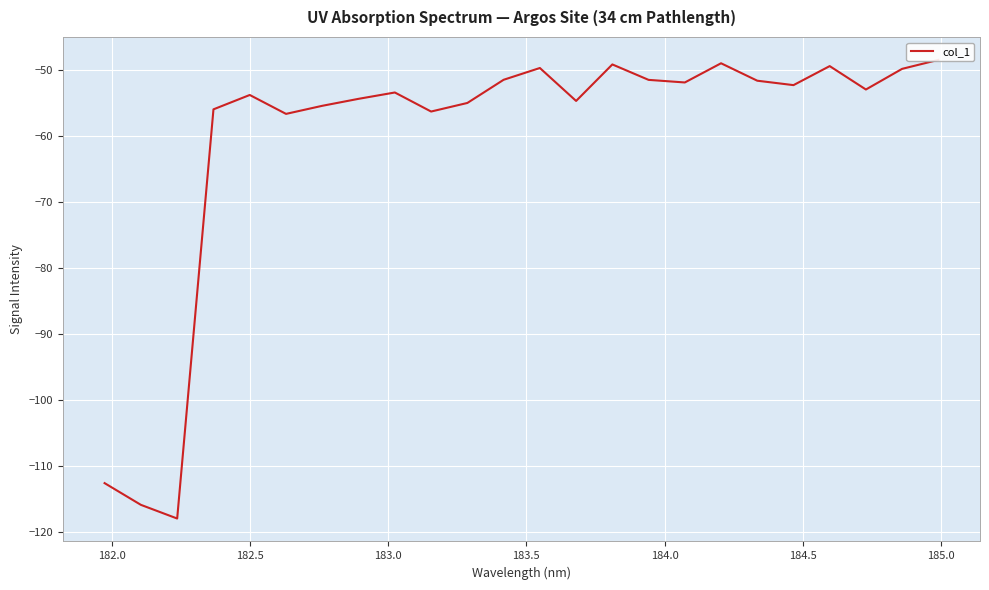

The value at 9 is -32.3. True or false?

False